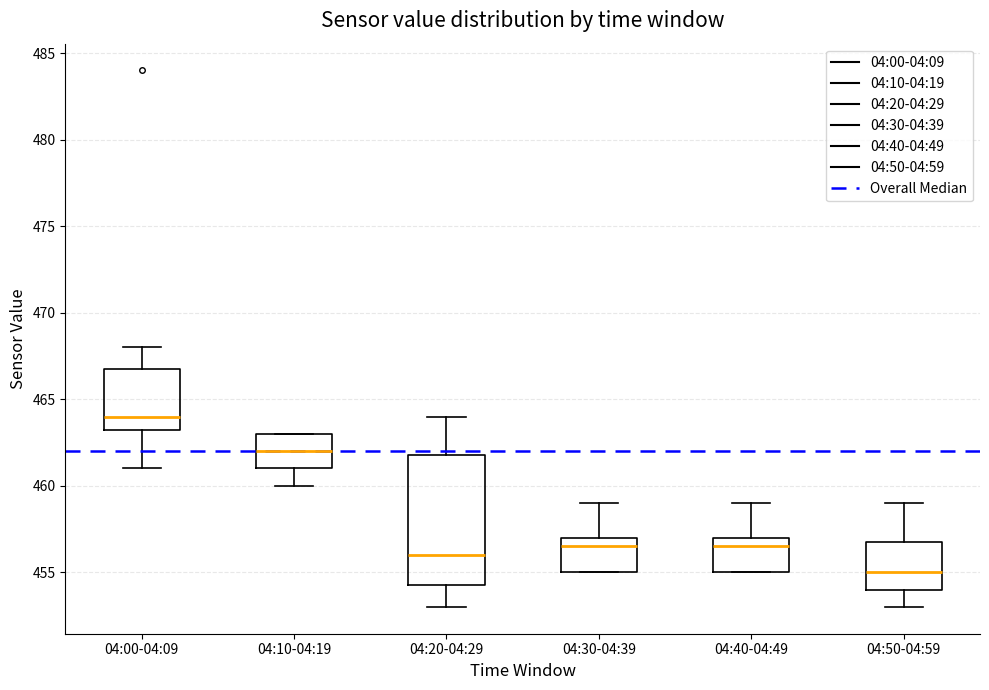

Which box has the lowest median line?

04:50-04:59